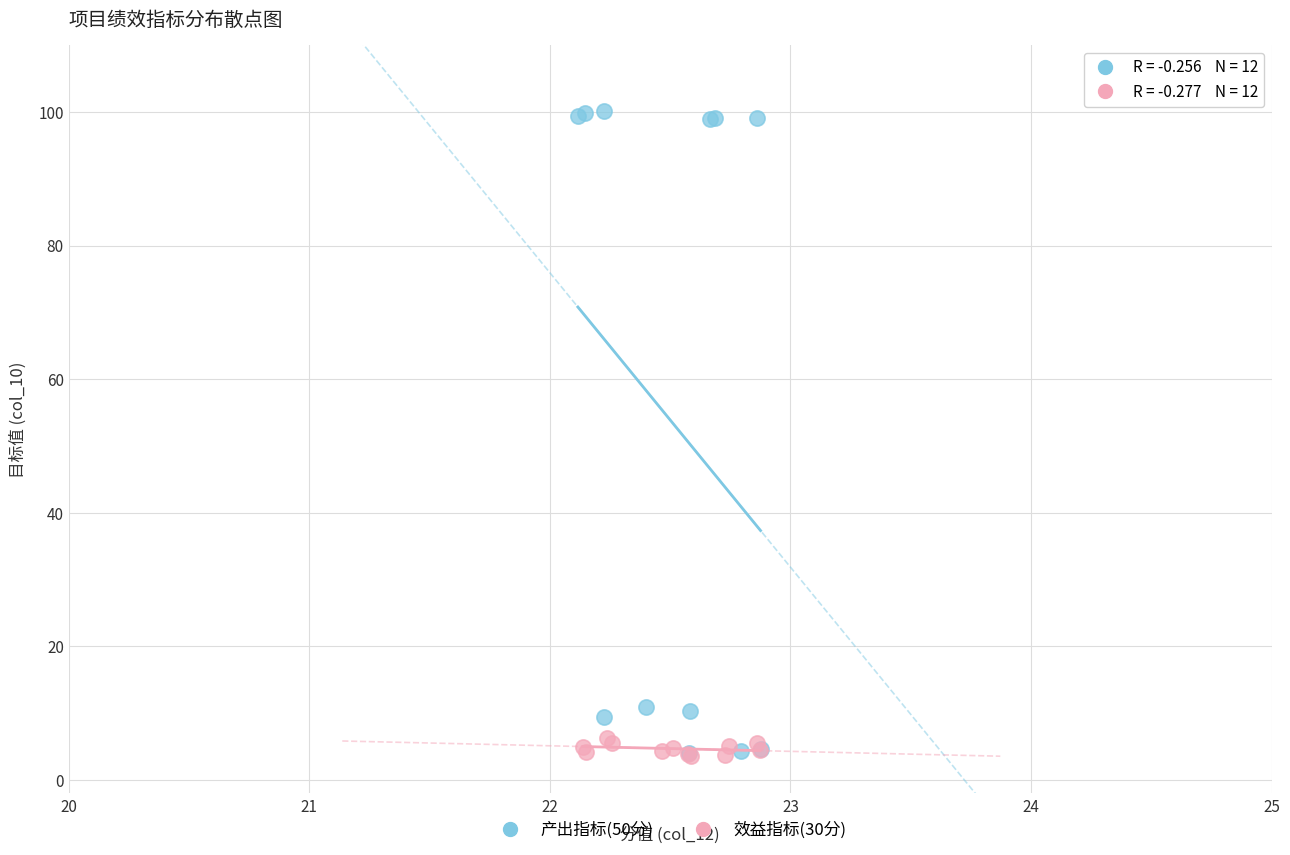

Which series reaches the maximum Y coordinate?

产出指标(50分)